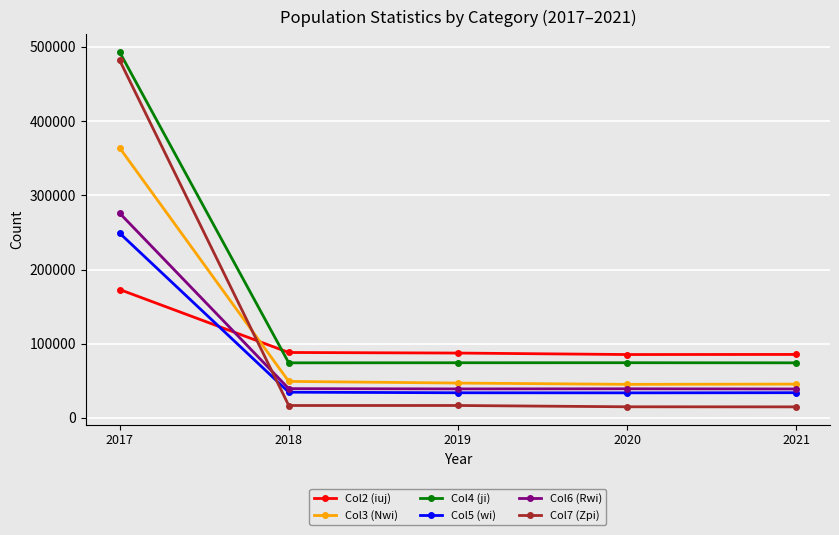

What is the maximum value shown in the chart?

493049